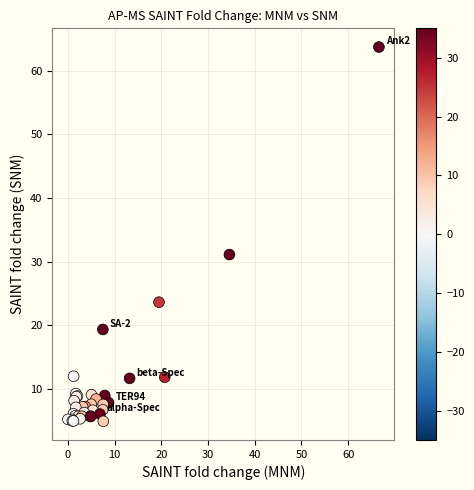

What Y value in the scatter plot is closest to 34?

31.1